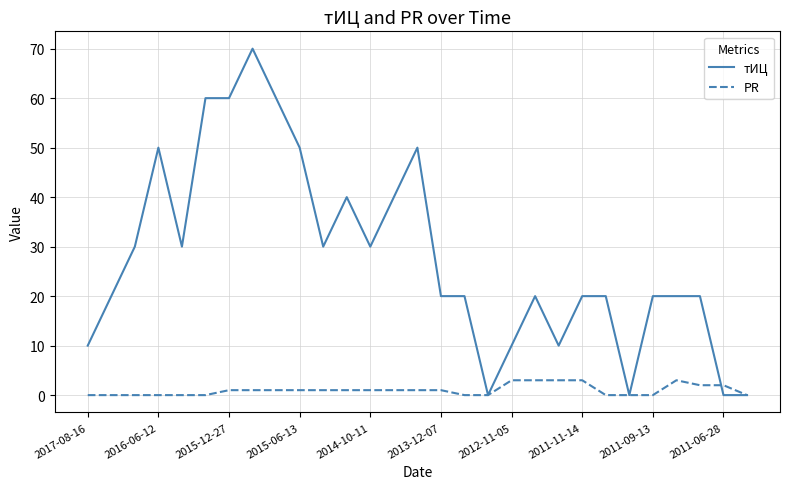

What is the highest value of the тИЦ series?

70